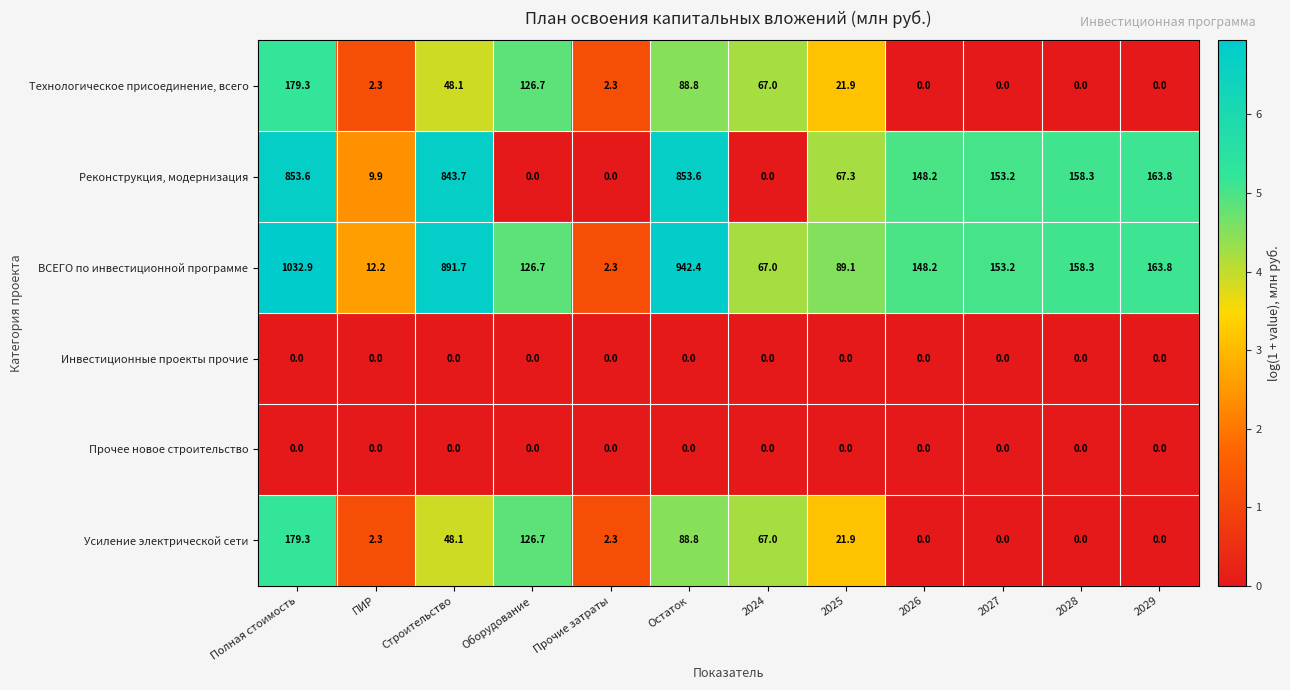

What is the sum of all ВСЕГО по инвестиционной программе values?

3787.8